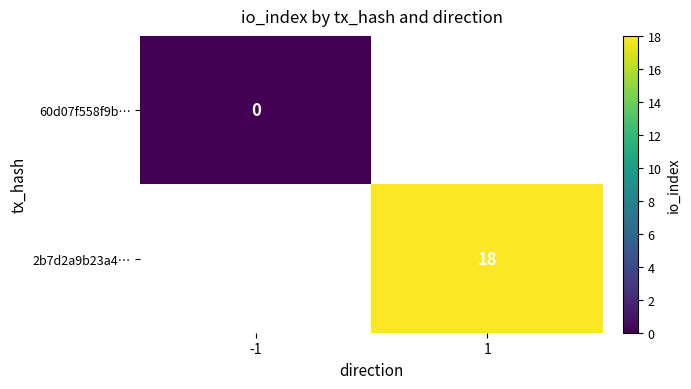

The 2b7d2a9b23a4… series shows 12 at 1. True or false?

False